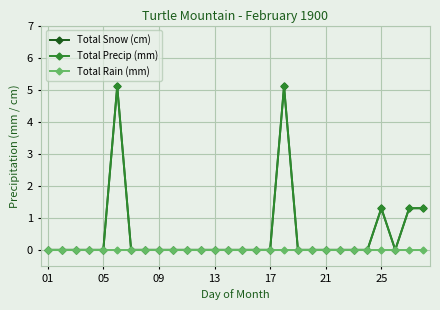

List the series in order of their peak value, lowest first.

Total Rain (mm), Total Snow (cm), Total Precip (mm)